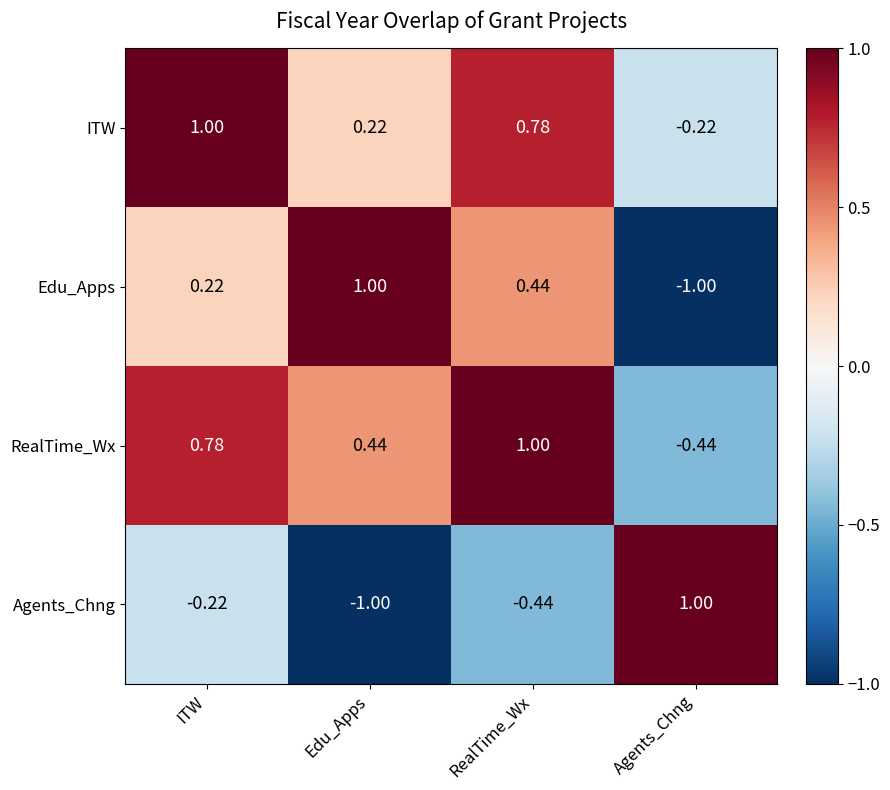

List the labels in order of Agents_Chng value, largest first.

Agents_Chng, ITW, RealTime_Wx, Edu_Apps